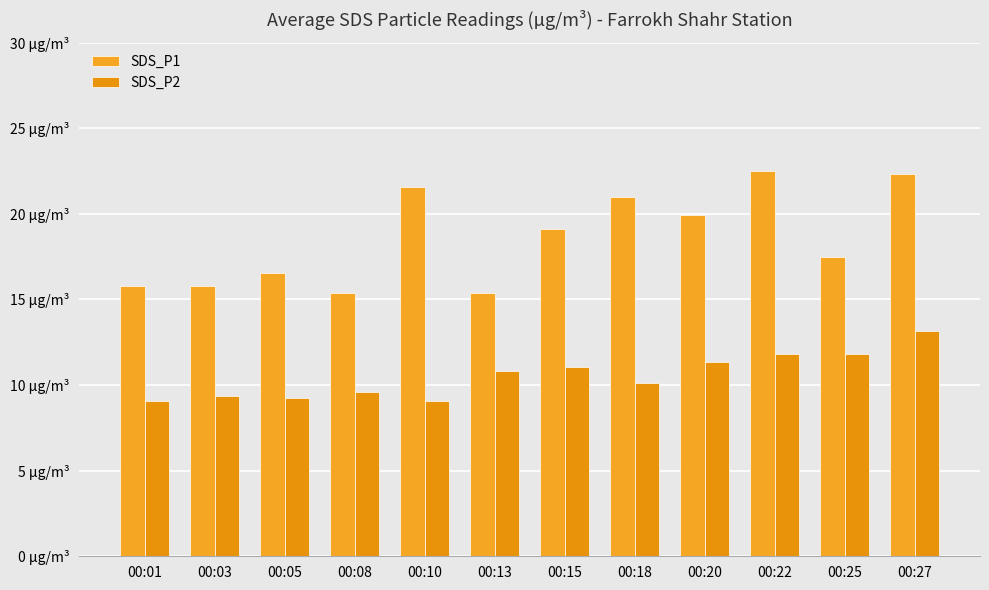

What is the sum of all SDS_P1 values?

222.8